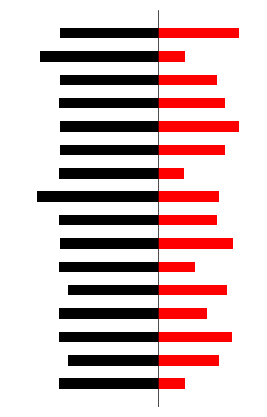

What is the minimum value for satz_positive?

20.9